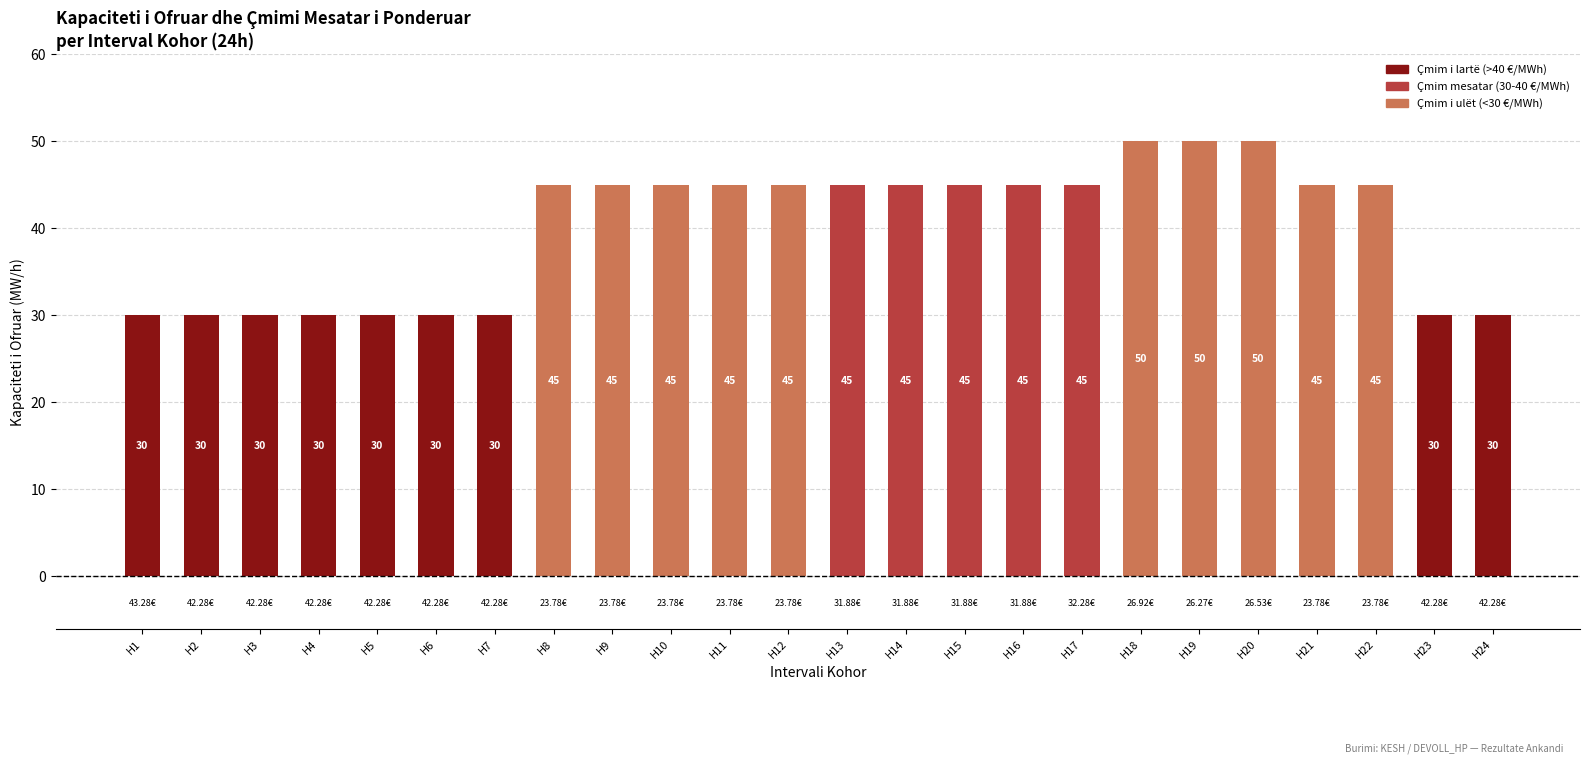

What is the sum of all values?

960